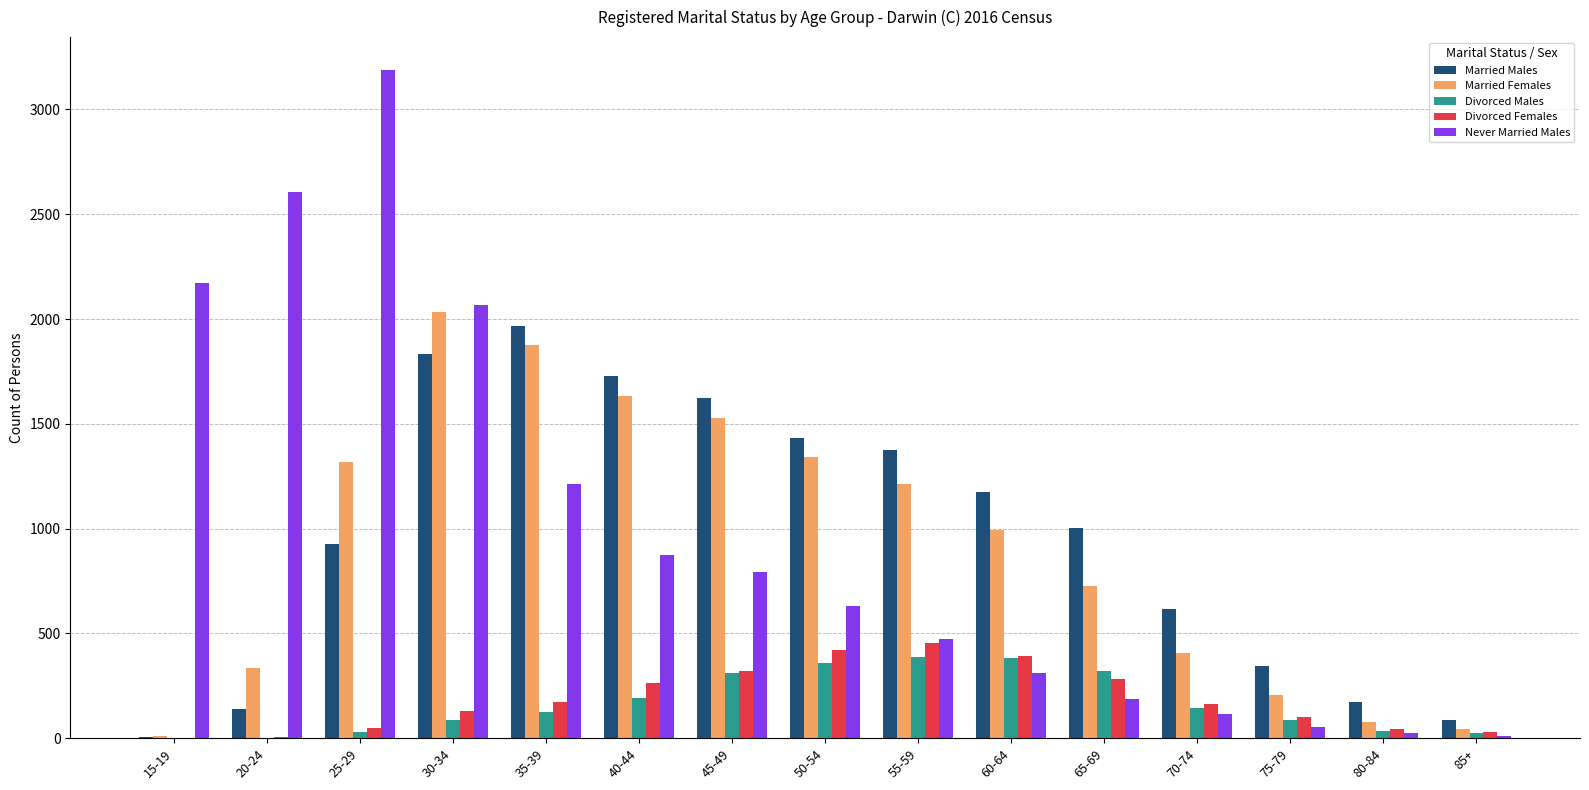

At which category is the sum across all series the highest?

30-34